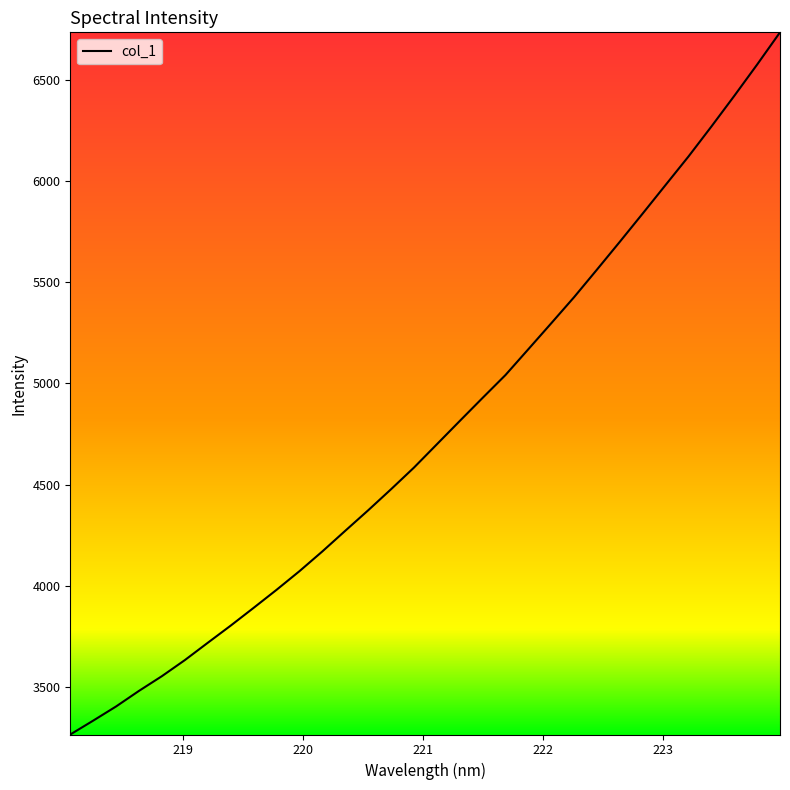

What is the minimum value shown in the chart?

3265.8